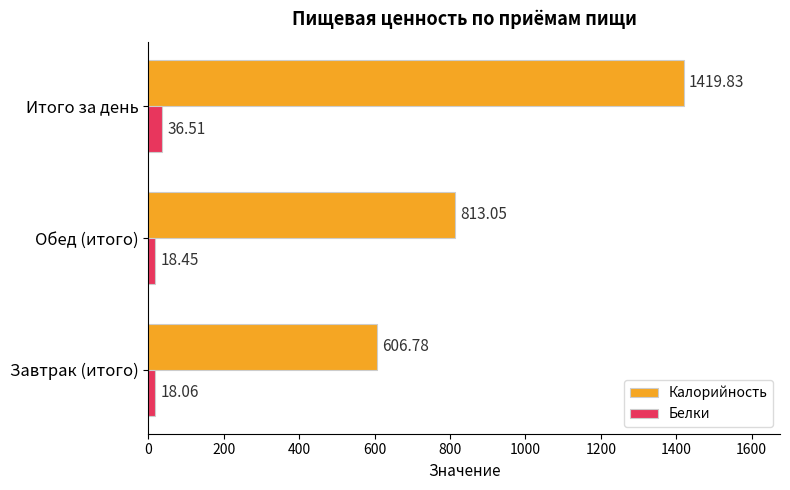

List the series in order of their peak value, highest first.

Калорийность, Белки